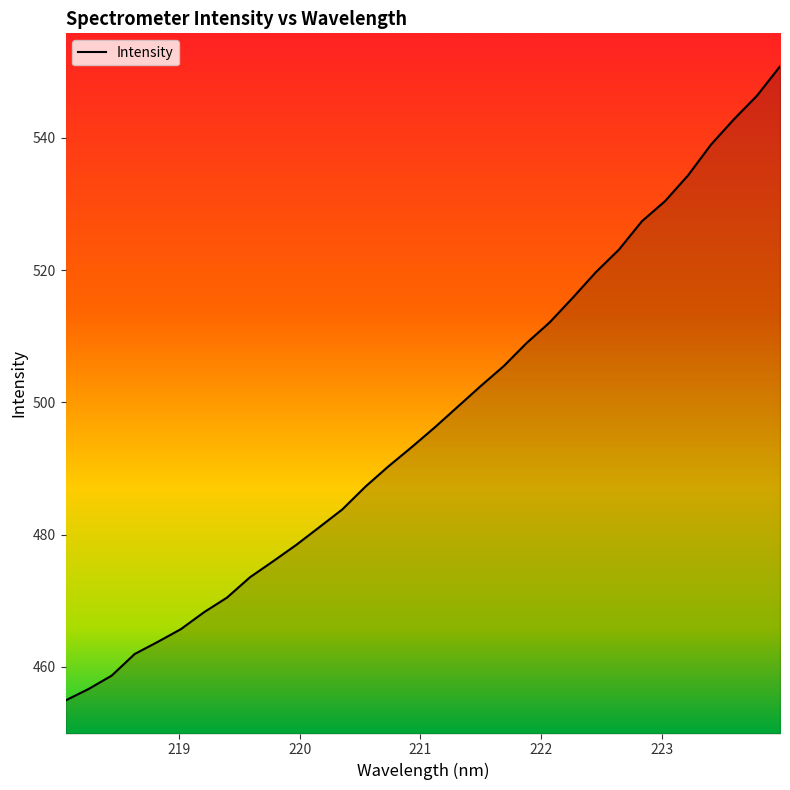

What is the difference between the maximum and minimum values?

95.9